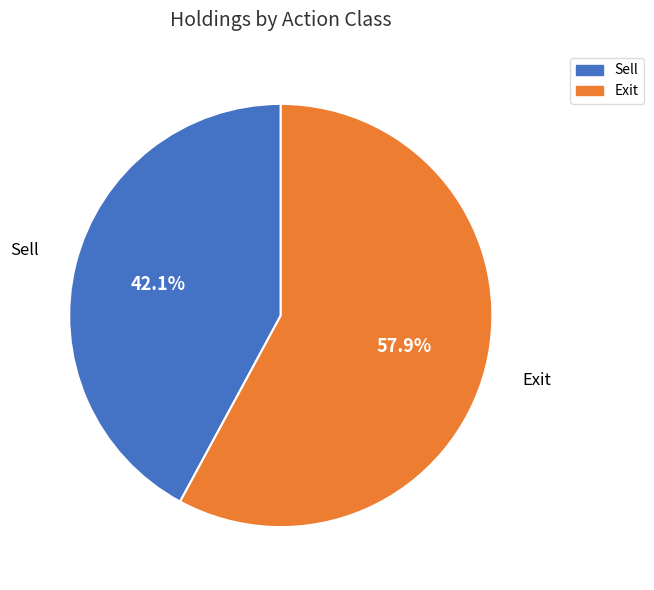

Is there any slice that represents more than half of the pie?

Yes